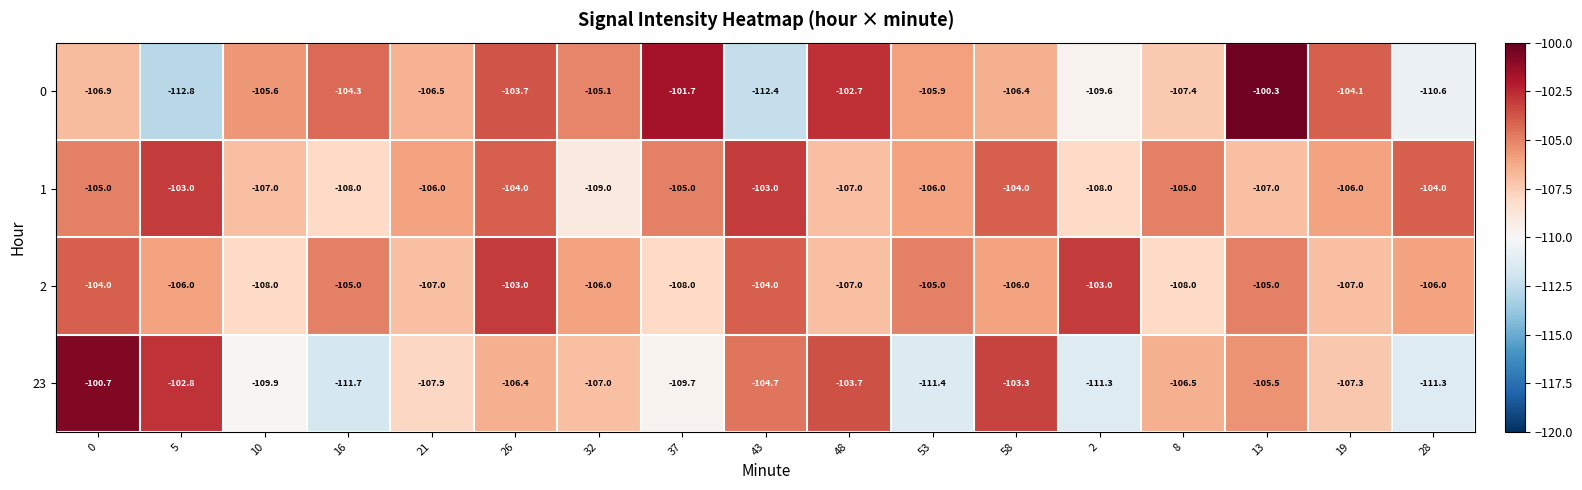

What is the sum of all 2 values?

-1798.0